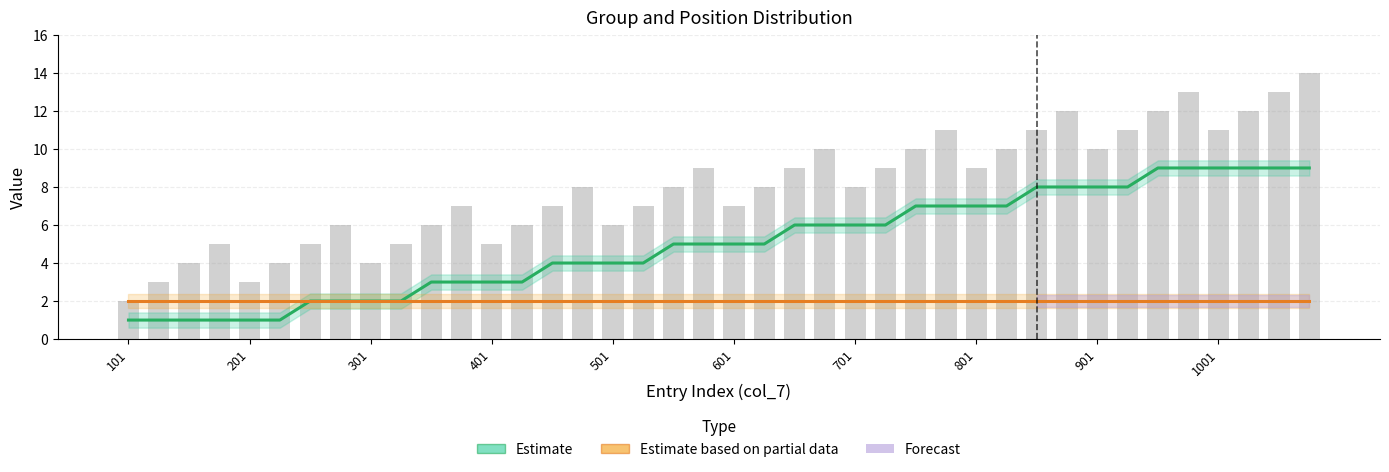

List the series in order of their peak value, highest first.

Estimate, Estimate based on partial data